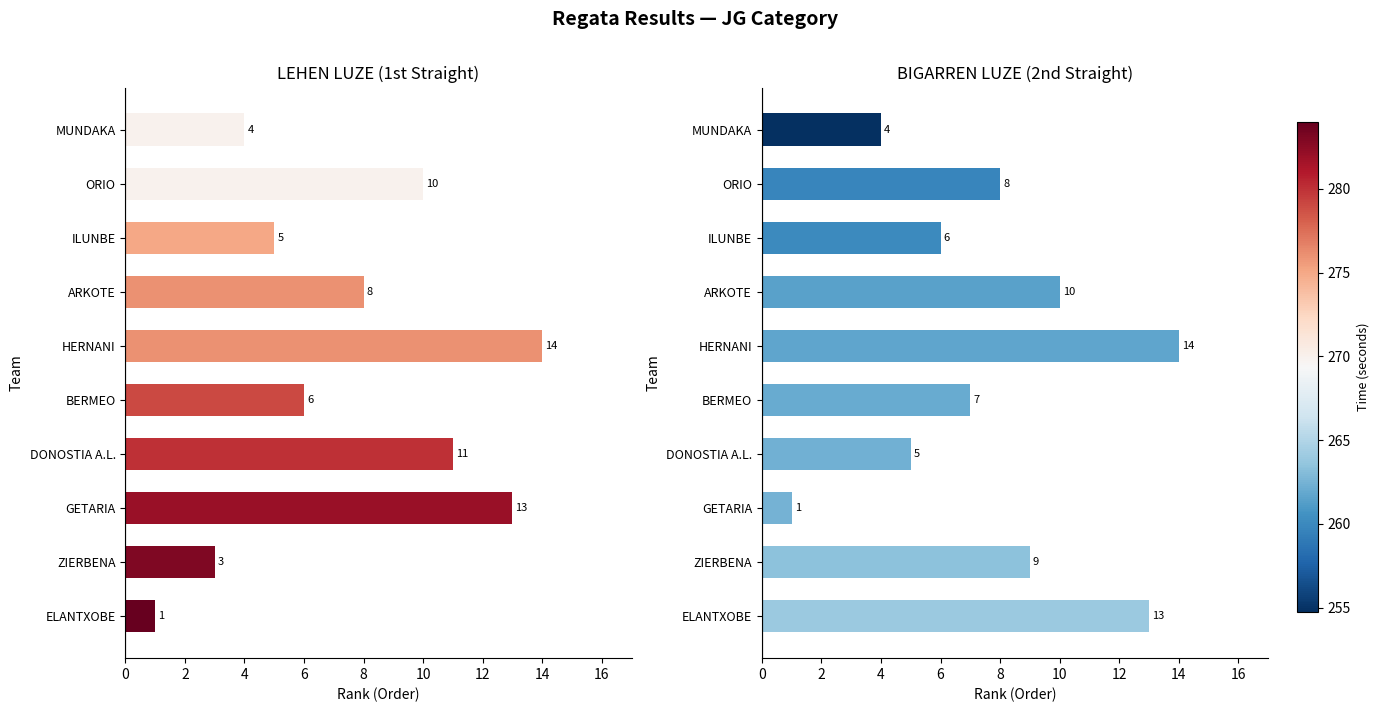

Reading left to right, transcribe all the data shown in this chart.

LEHEN LUZE: 4	10	5	8	14	6	11	13	3	1
BIGARREN LUZE: 4	8	6	10	14	7	5	1	9	13